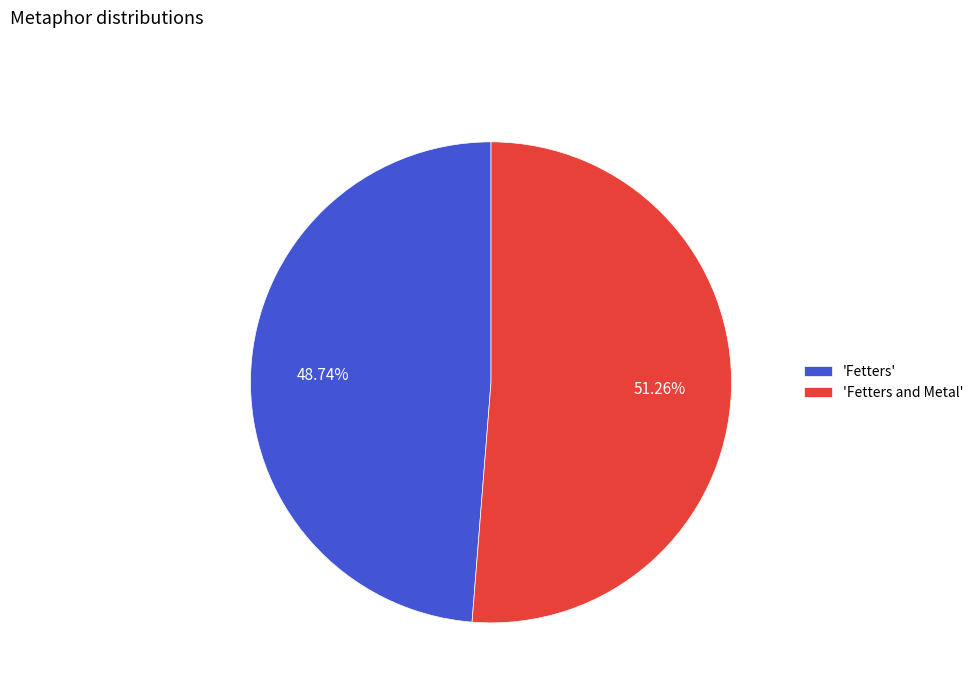

Is there a majority slice in this chart?

Yes